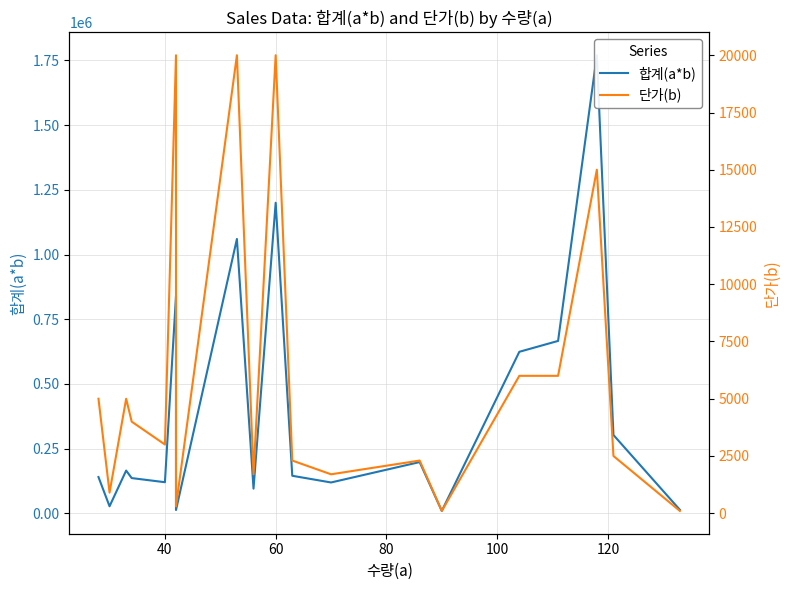

True or false: 합계(a*b) and 단가(b) cross at least once.

False